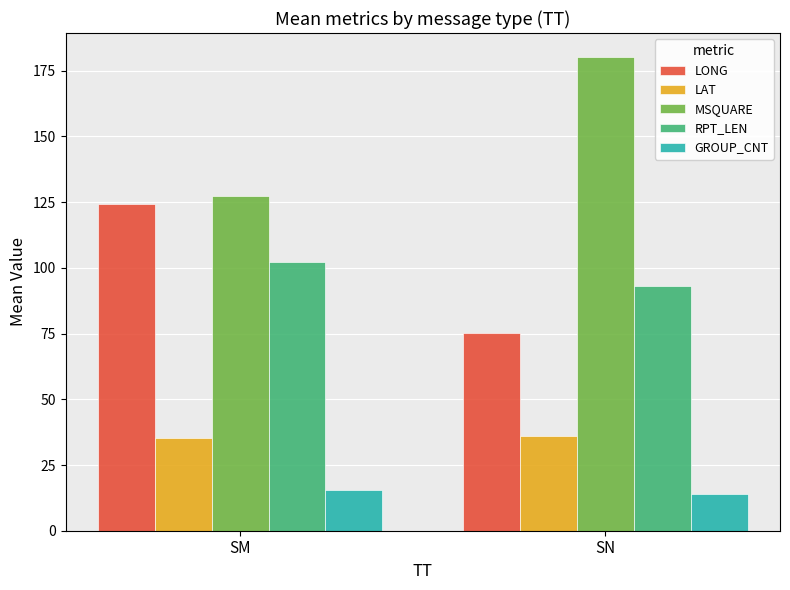

Which series changed the most between SM and SN?

MSQUARE